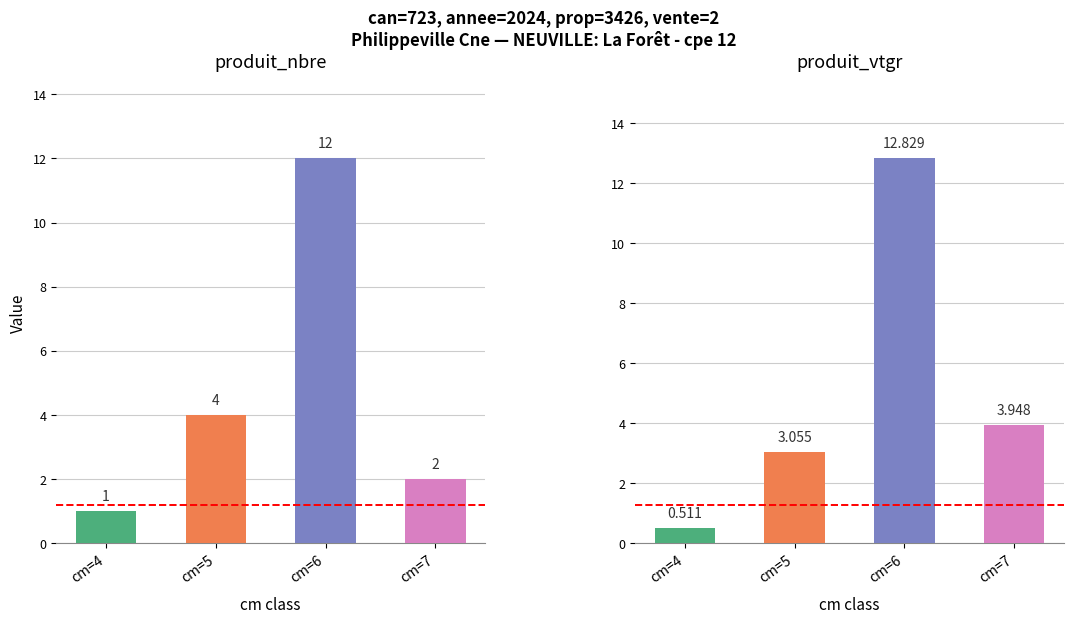

What is the greatest value displayed?

12.8